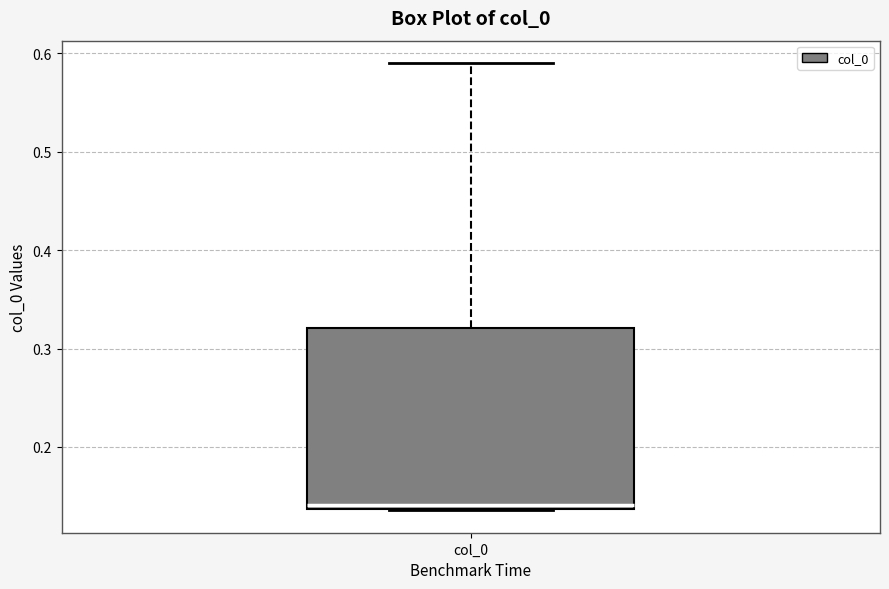

Where is the lower edge of the box for col_0 on the y-axis? The values are not printed on the chart, so give them approximately, as read against the axis.

0.14